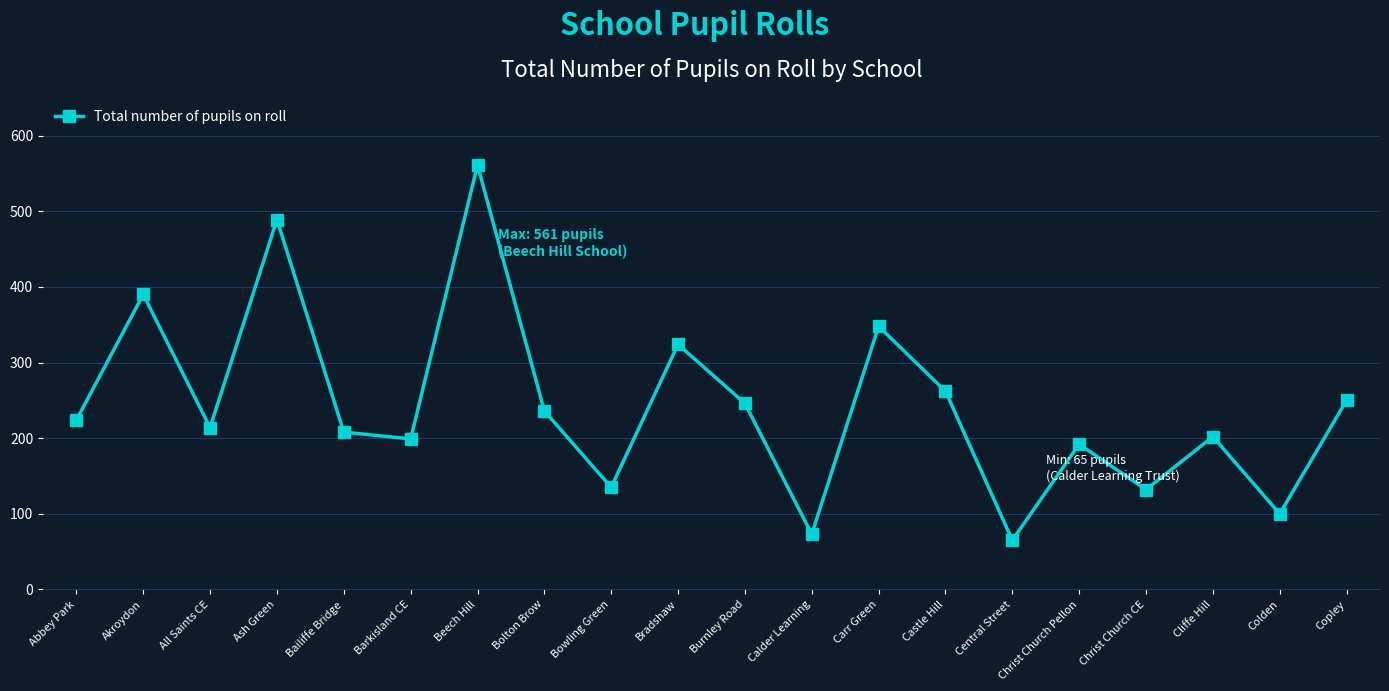

How many lines are shown in the chart?

1